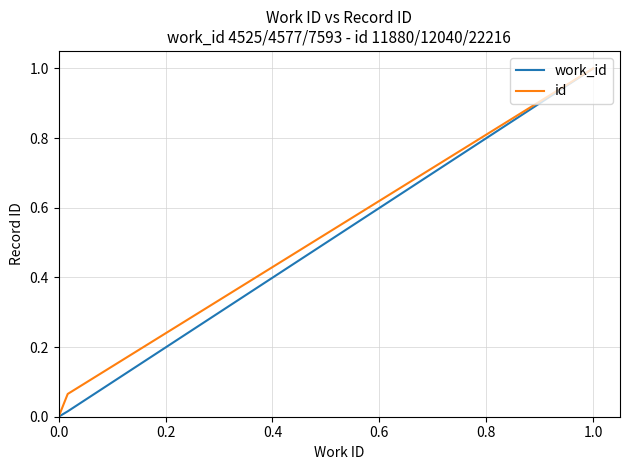

What is the highest value of the work_id series?

1.0